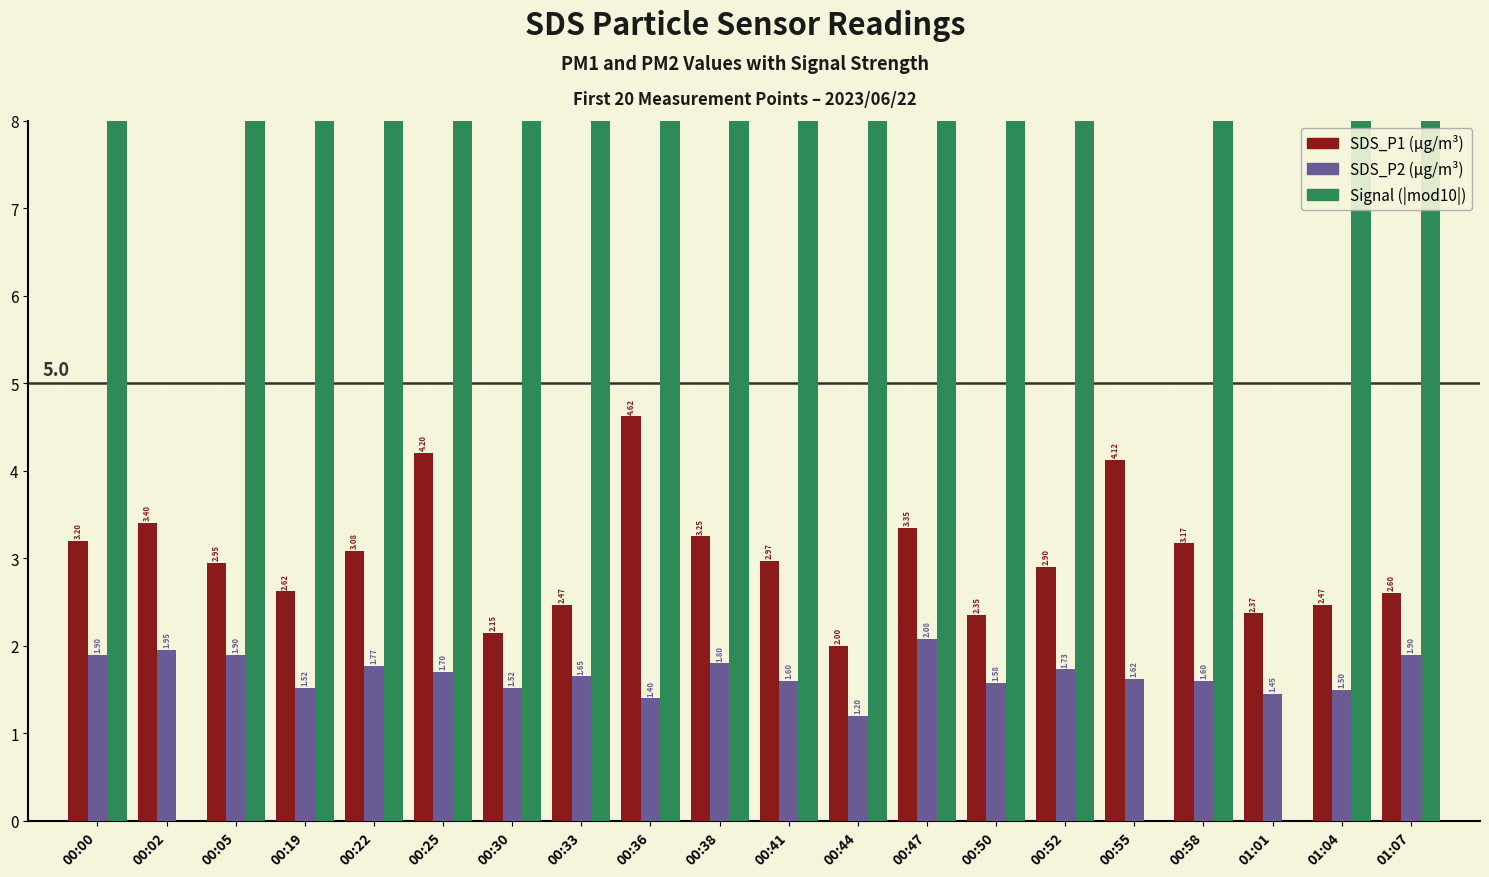

What is the value of the SDS_P1 bar at the 6th from the left?

4.2